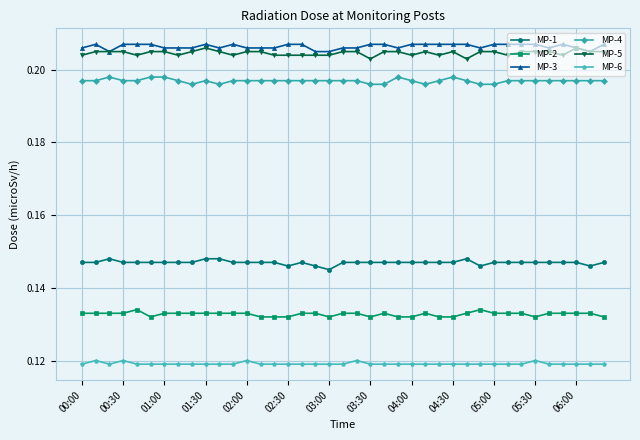

True or false: MP-1 and MP-4 cross at least once.

False